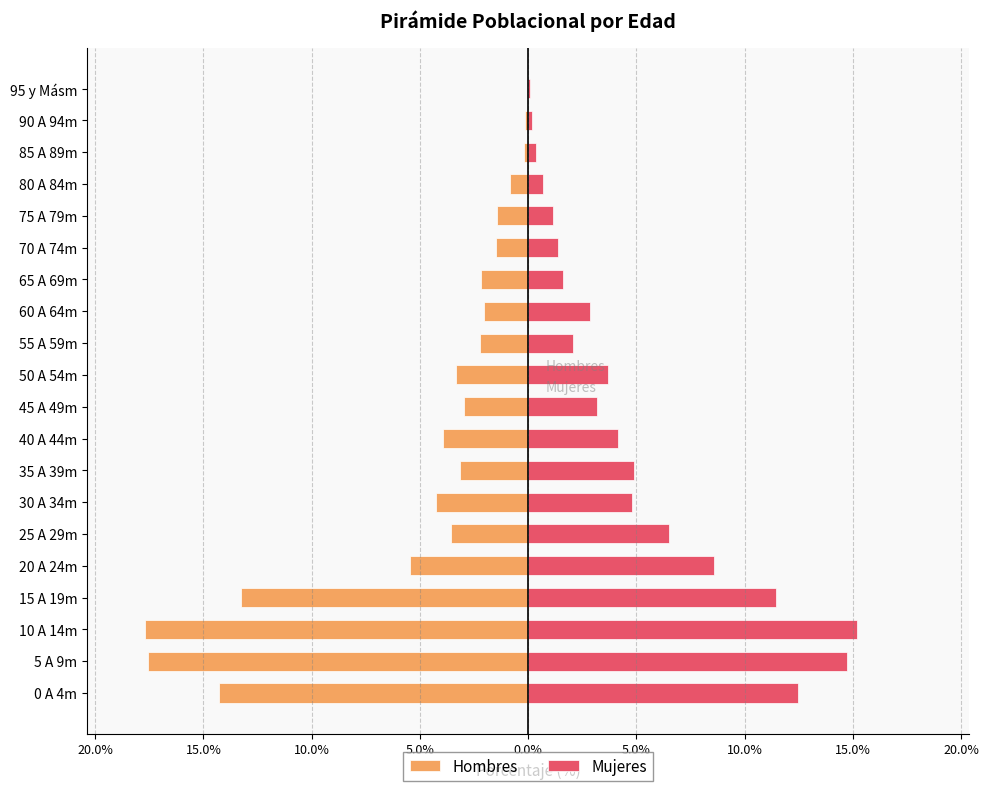

Is it true that Hombres equals -1.8 at 25 A 29m?

False